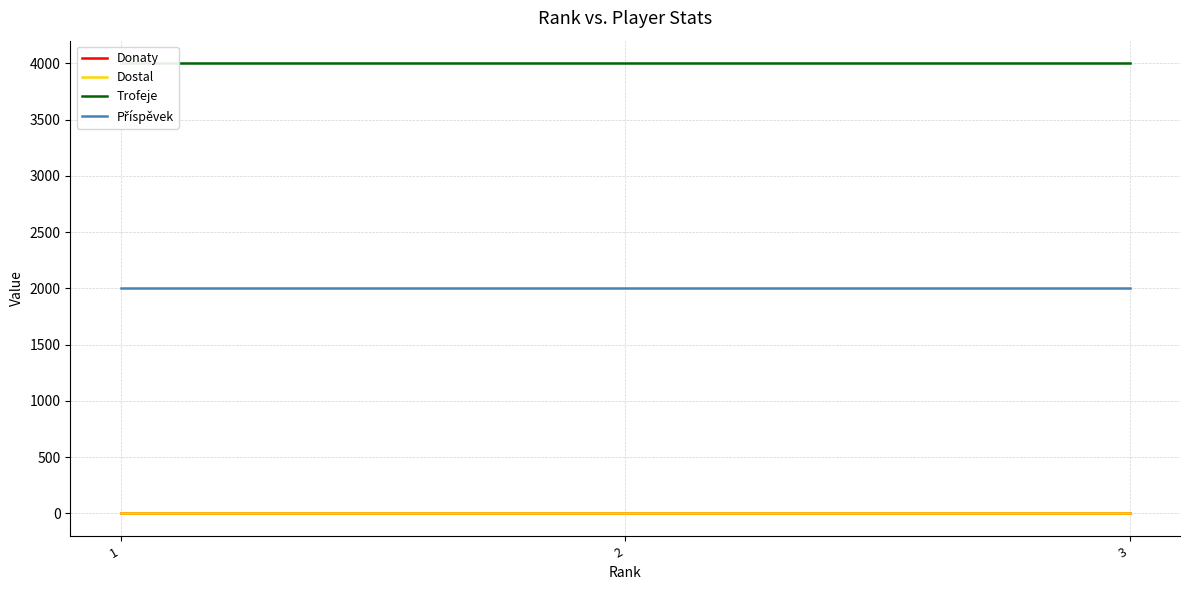

Between 2 and 3, which is larger?

2